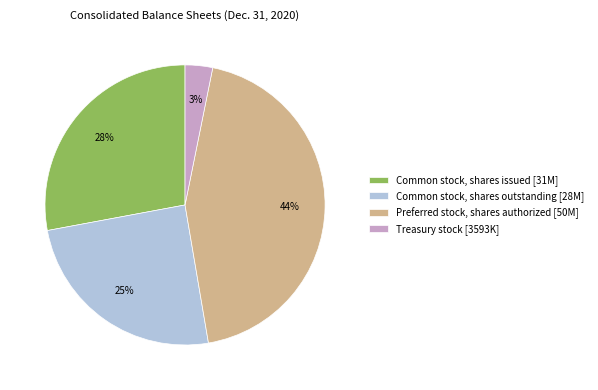

Which has a higher value, Common stock, shares outstanding [28M] or Treasury stock [3593K]?

Common stock, shares outstanding [28M]